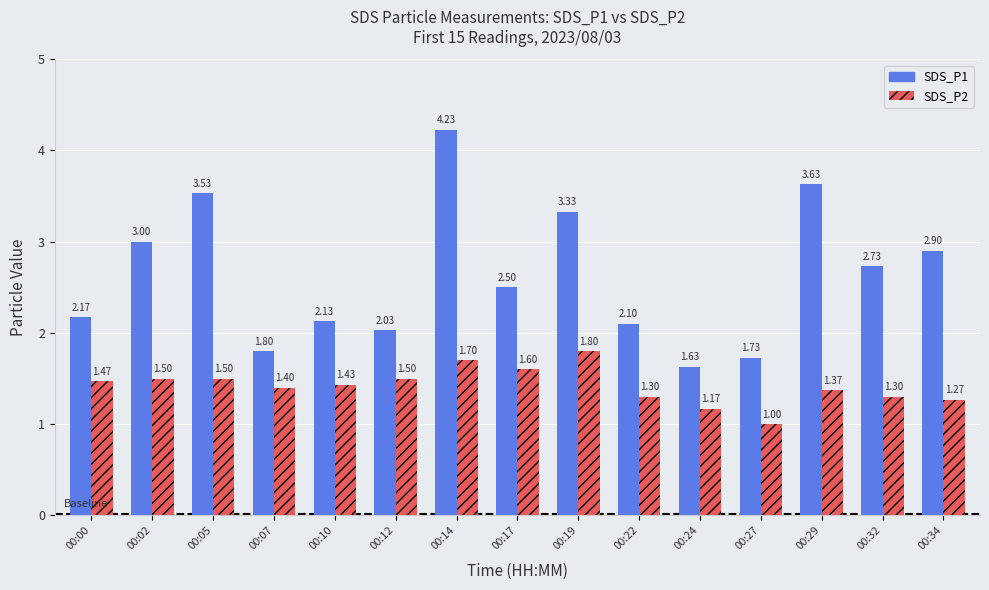

What is the difference between the SDS_P1 values at 00:27 and 00:22?

0.4